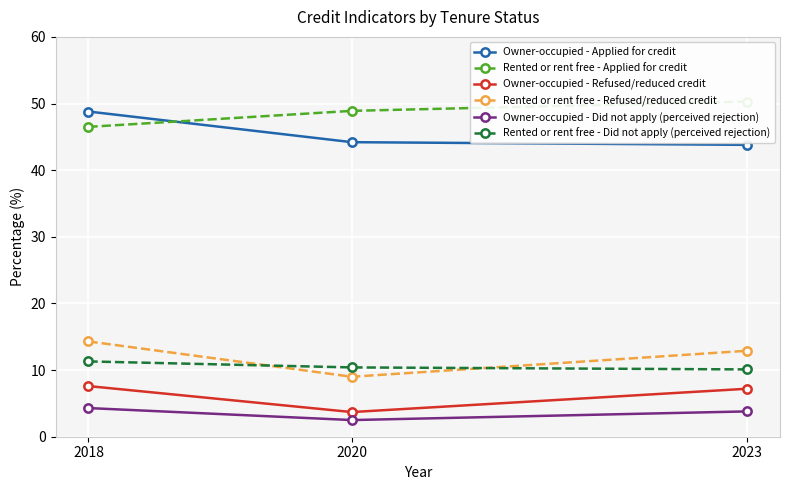

Read the Owner-occupied - Did not apply (perceived rejection) value at 2020.

2.5